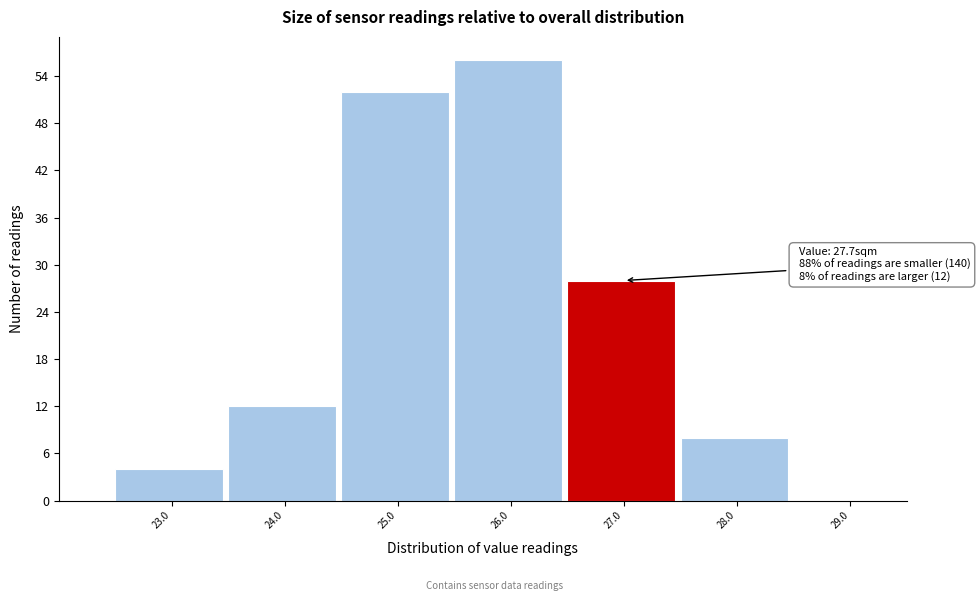

Reading right to left, what are all the values shown in this chart?

29.0=0	28.0=8	27.0=28	26.0=56	25.0=52	24.0=12	23.0=4